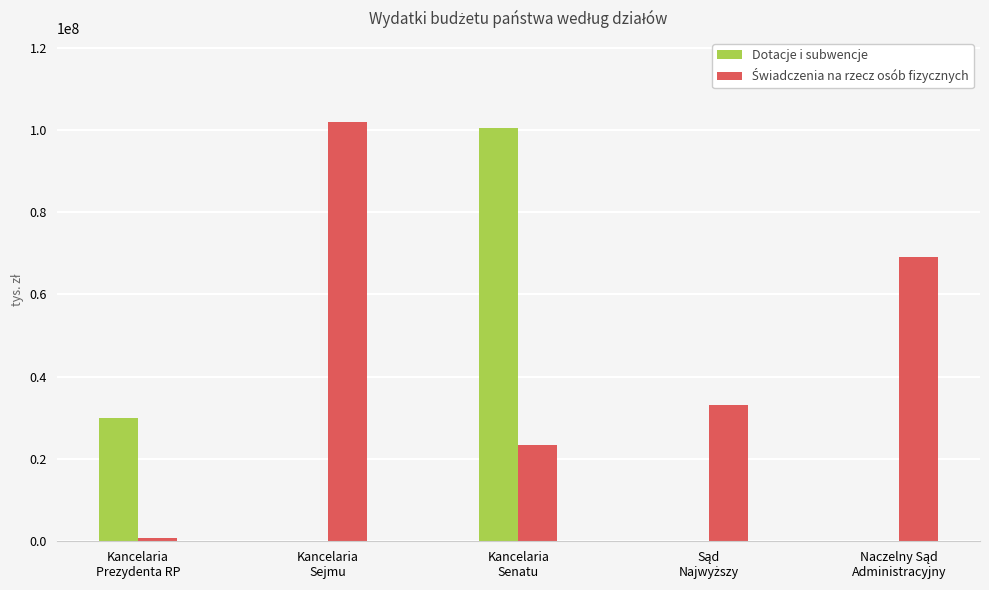

What is the sum of all Dotacje i subwencje values?

130500000